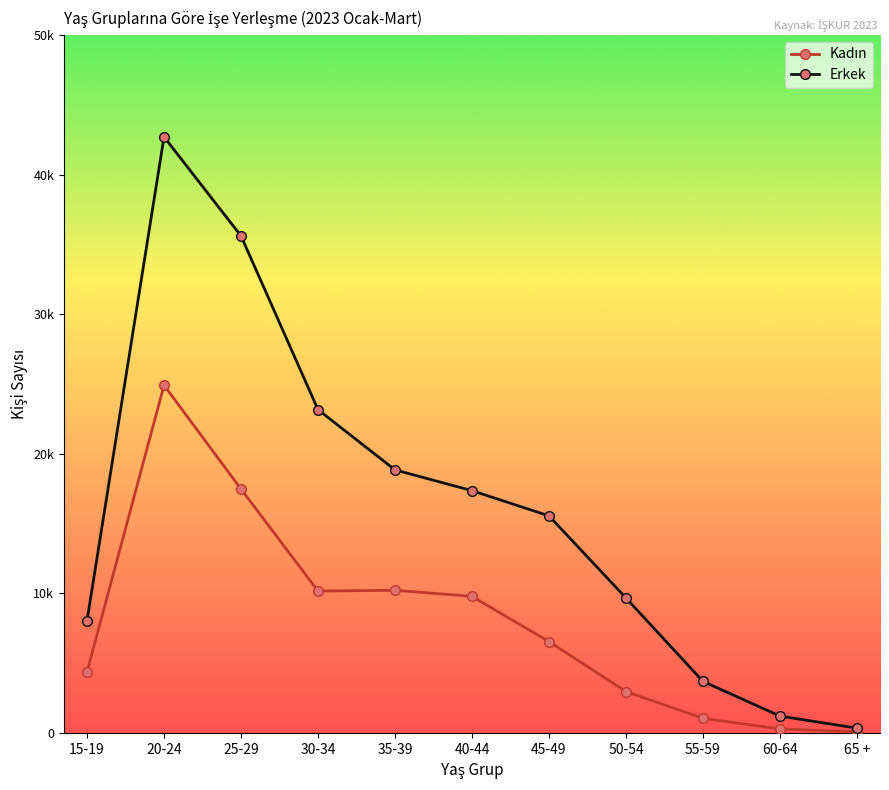

What position from the right is 35-39?

7